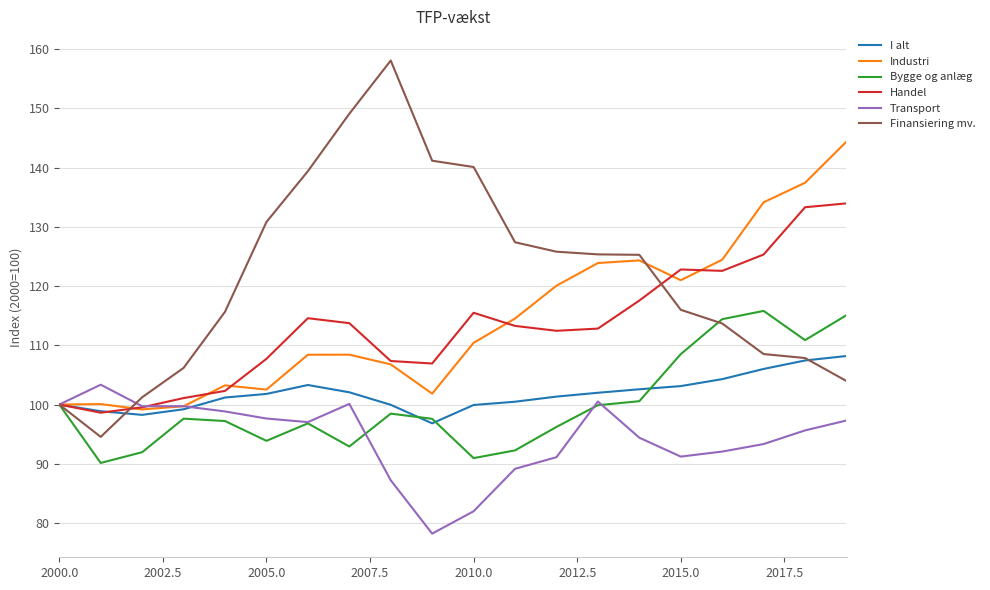

Which series has the widest spread of values?

Finansiering mv.